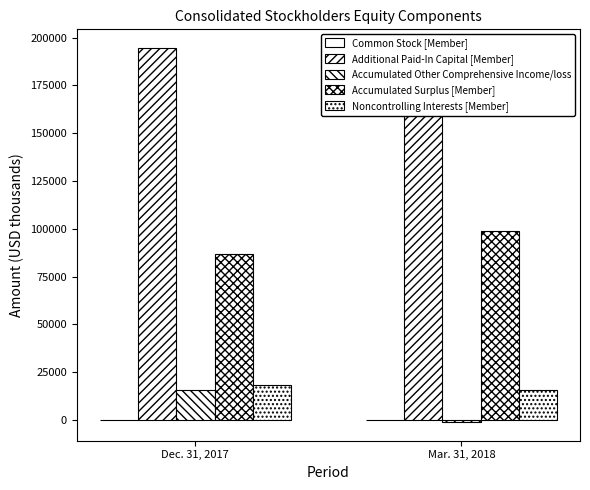

At which category does the chart reach its peak across all series?

Dec. 31, 2017